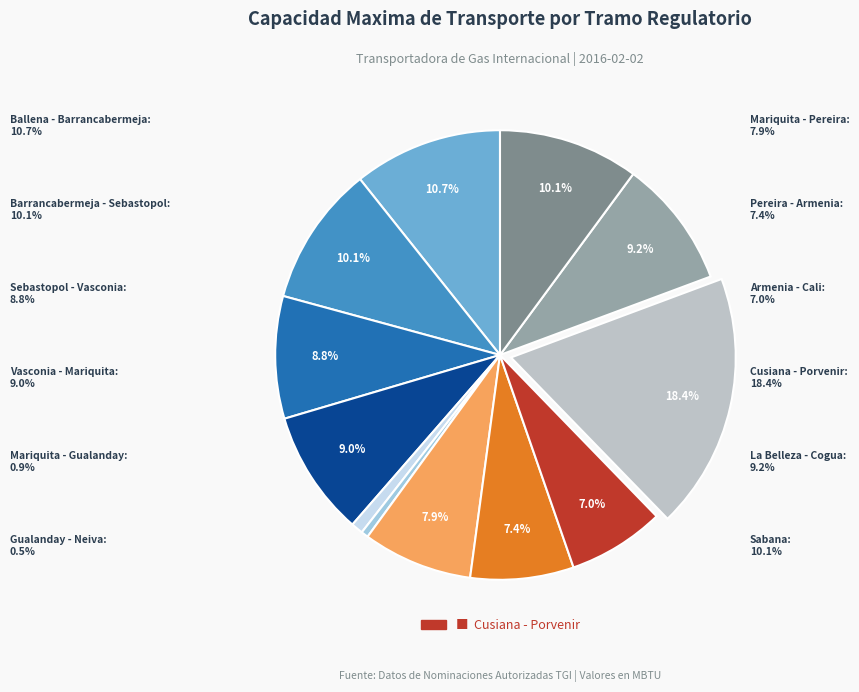

Does any single category account for the majority?

No